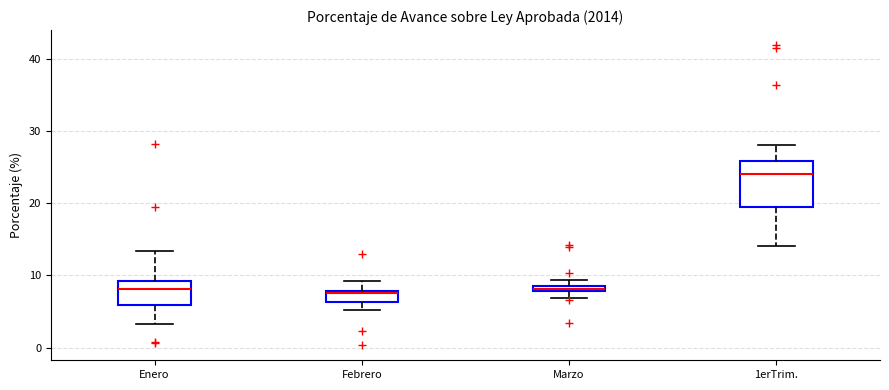

Where is the lower edge of the box for 1erTrim. on the y-axis? The values are not printed on the chart, so give them approximately, as read against the axis.

19